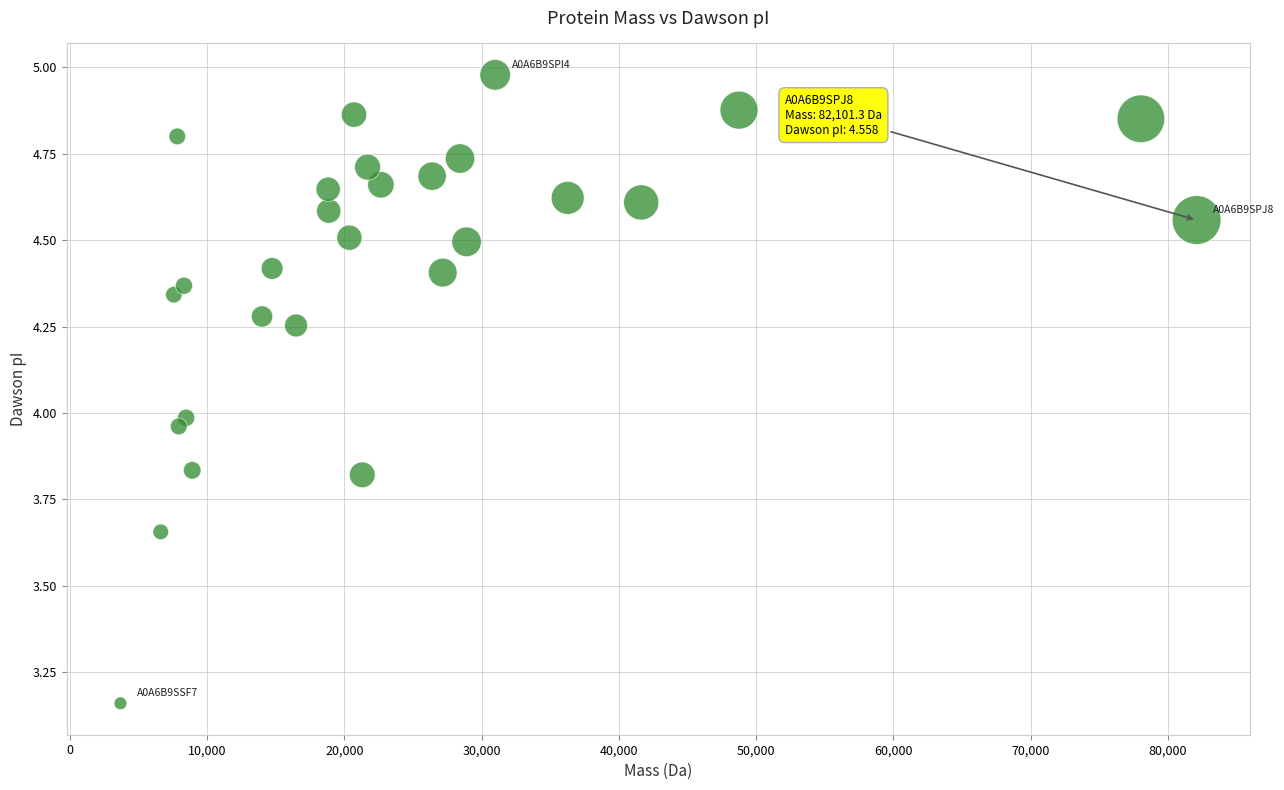

What is the range of Y values (max minus min)?

1.8